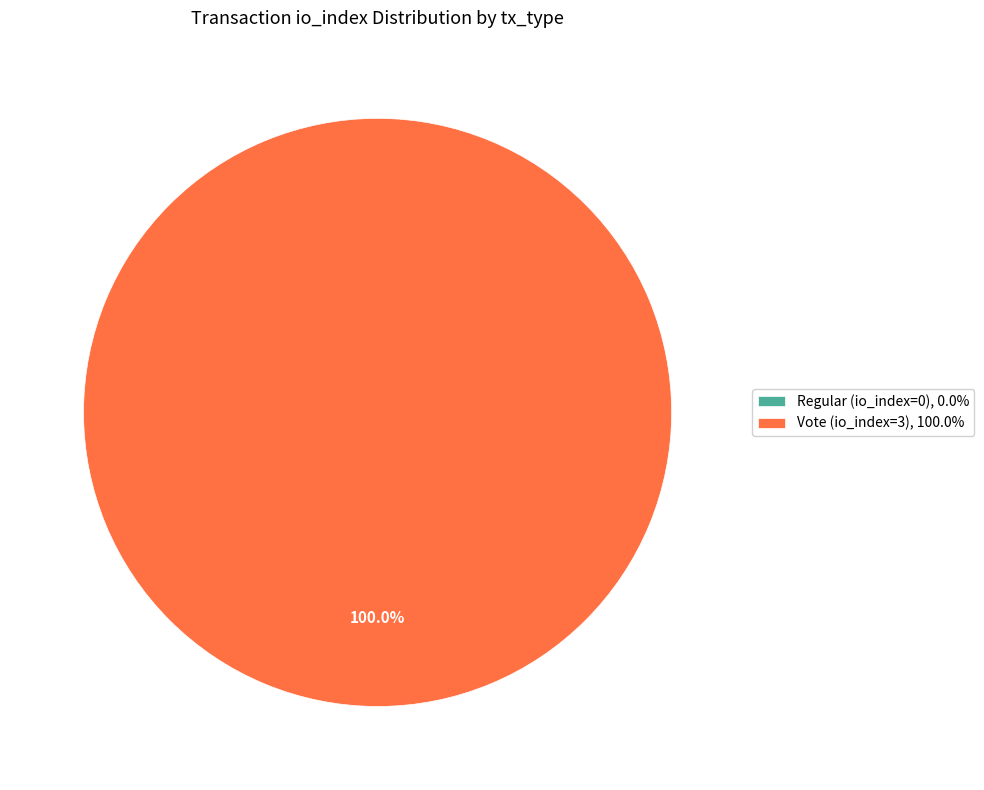

To the nearest percent, what portion does Vote (io_index=3) represent?

100%